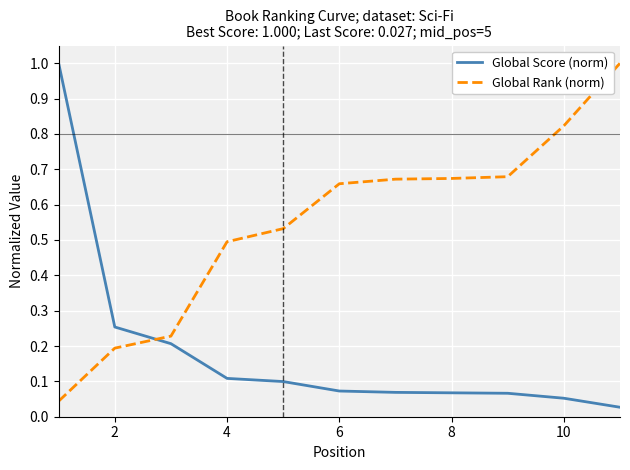

True or false: Global Rank (norm) and Global Score (norm) cross at least once.

True